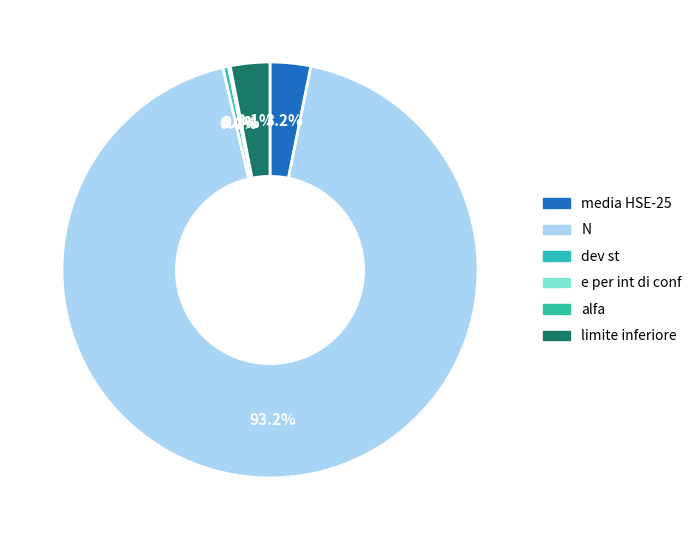

Is there a majority slice in this chart?

Yes